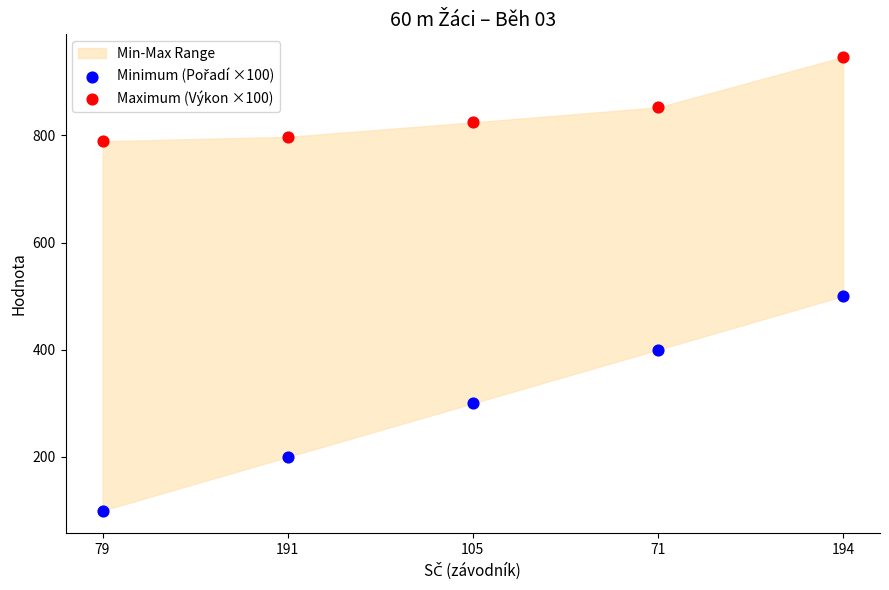

Across all data points, what is the average Y value?

570.8